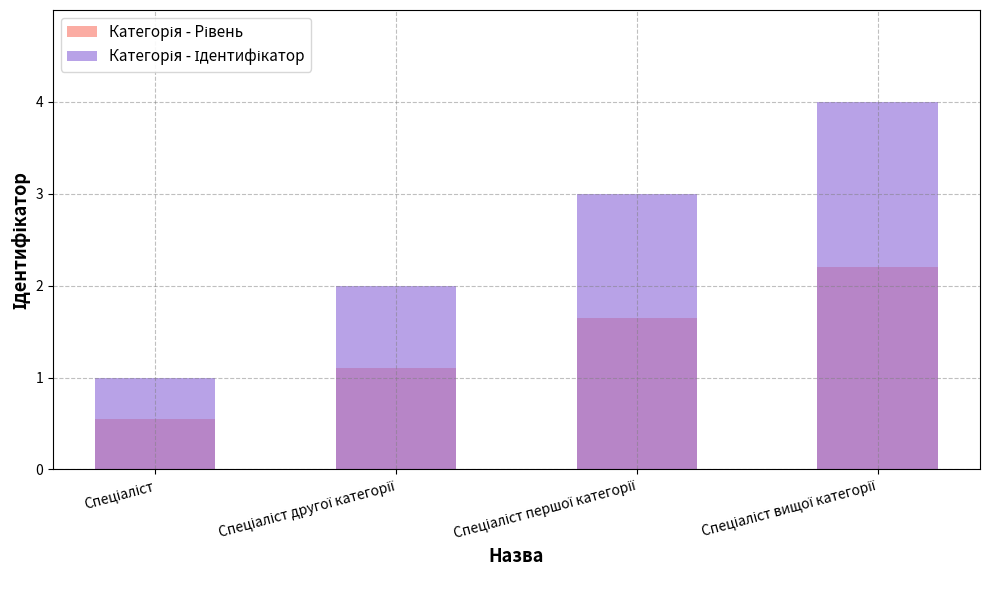

What is the highest value of the Категорія - Рівень series?

2.2